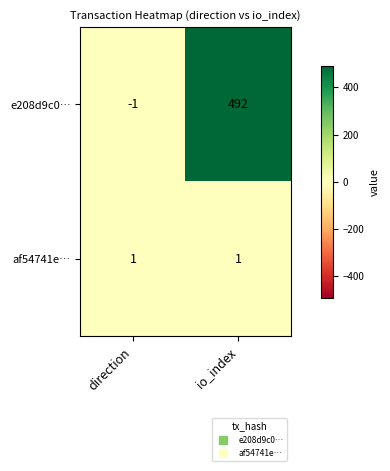

What is the greatest value displayed?

492